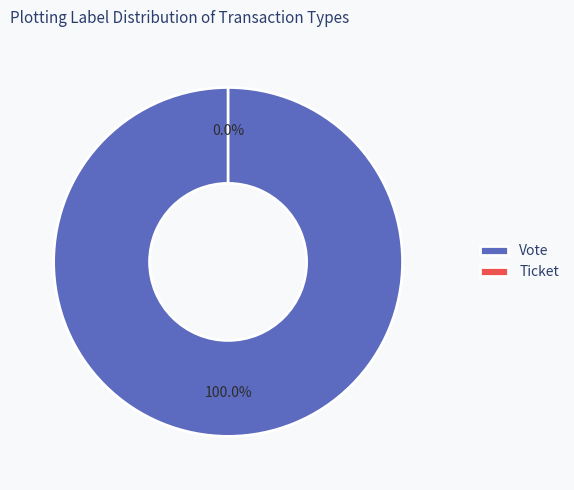

Is it true that Vote is 100% of the pie?

True